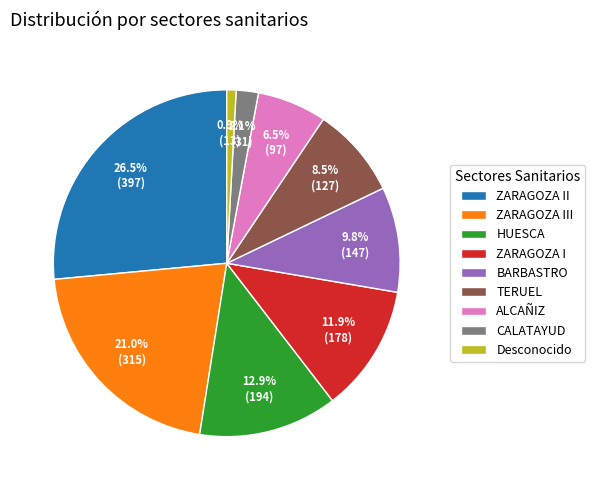

The HUESCA slice represents 13% of the pie. True or false?

True